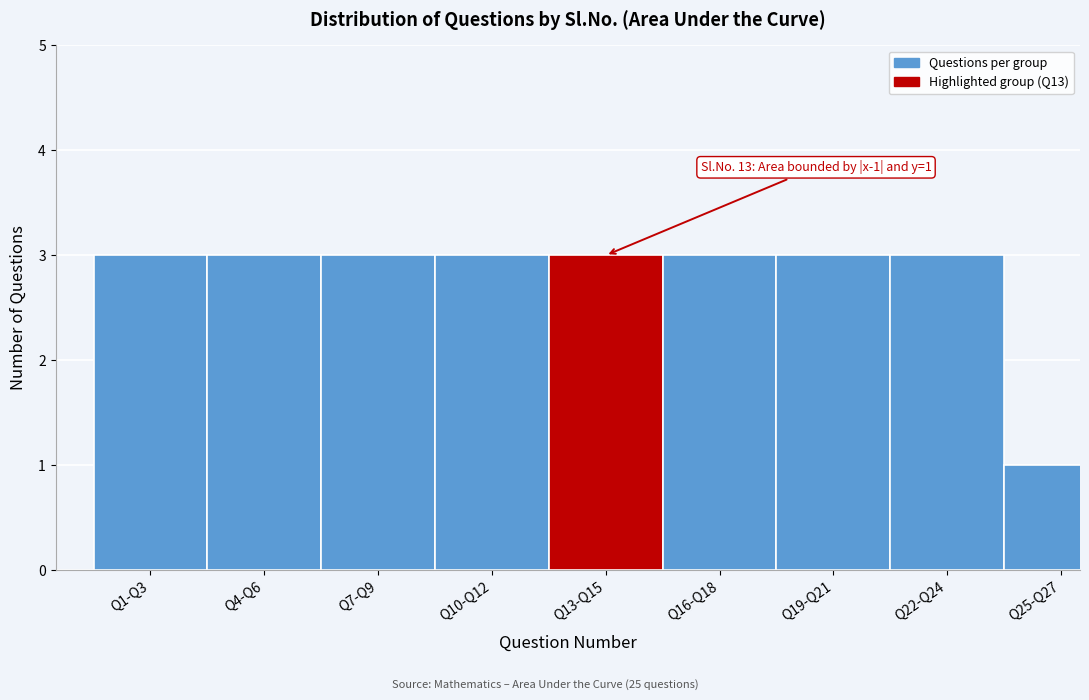

Reading left to right, extract all data points from this chart.

3	3	3	3	3	3	3	3	1